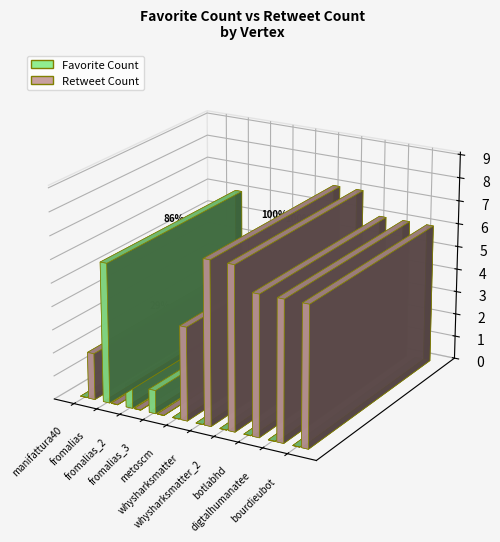

What is the total value across all series at digtalhumanatee?

6